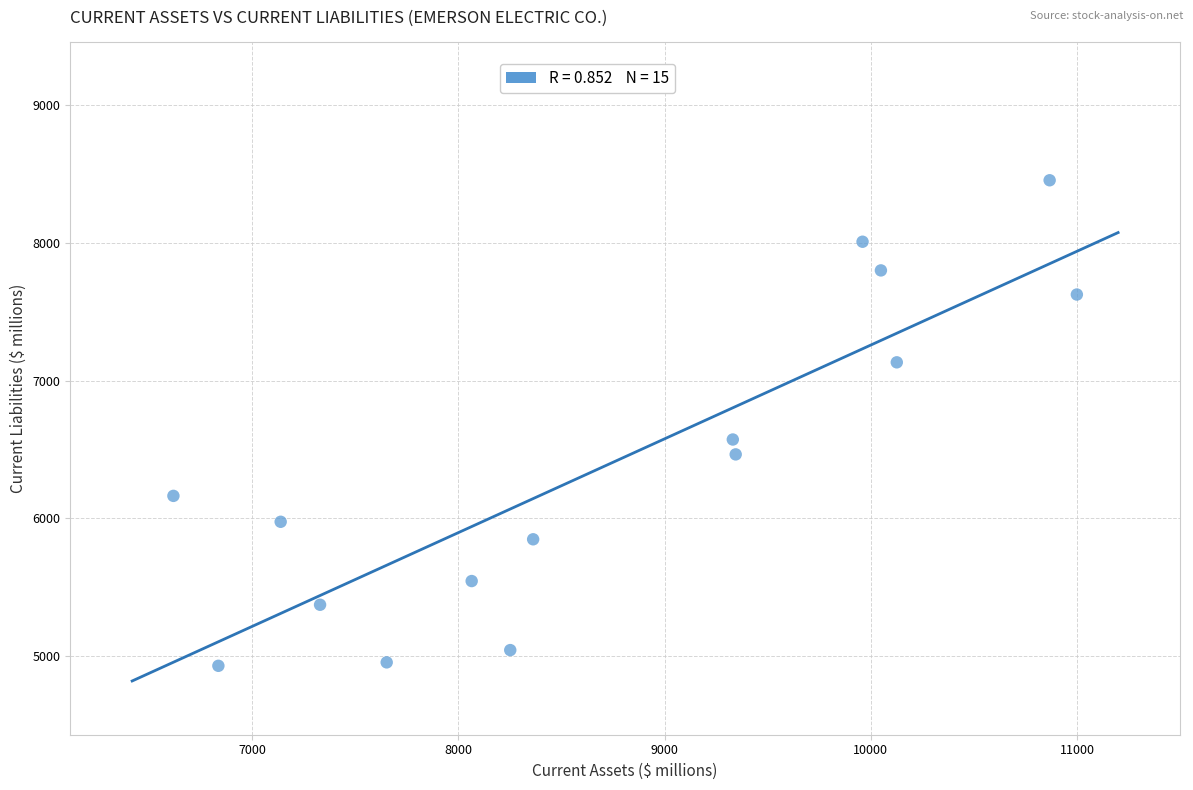

What Y value in the scatter plot is closest to 6692?

6573